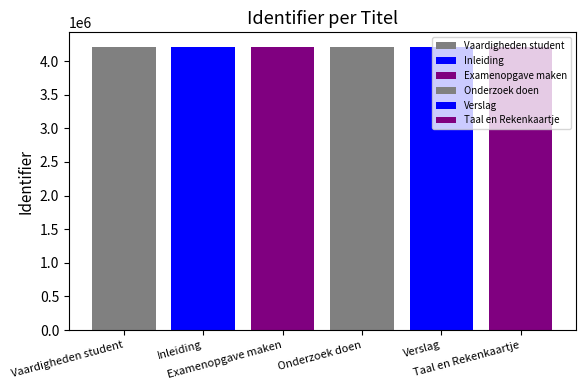

How many bars are there in each group?

6